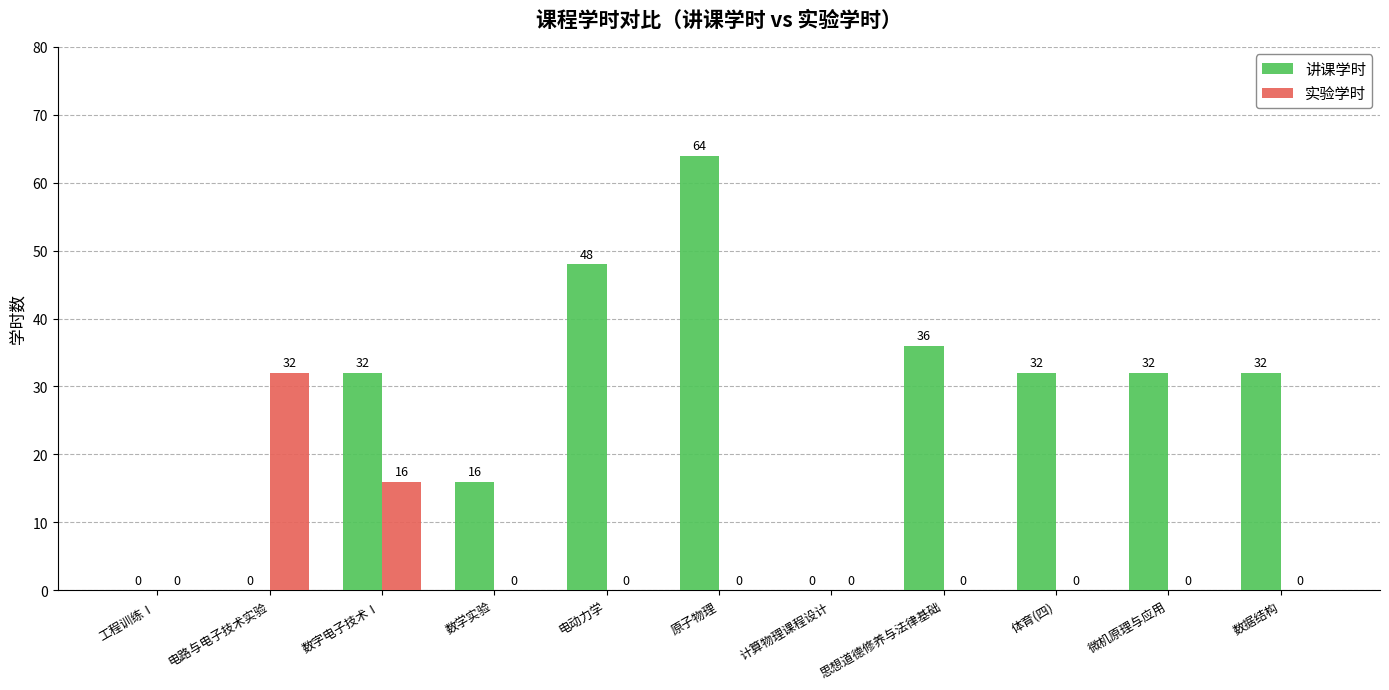

Reading left to right, what are all the values shown in this chart?

讲课学时: 0	0	32	16	48	64	0	36	32	32	32
实验学时: 0	32	16	0	0	0	0	0	0	0	0